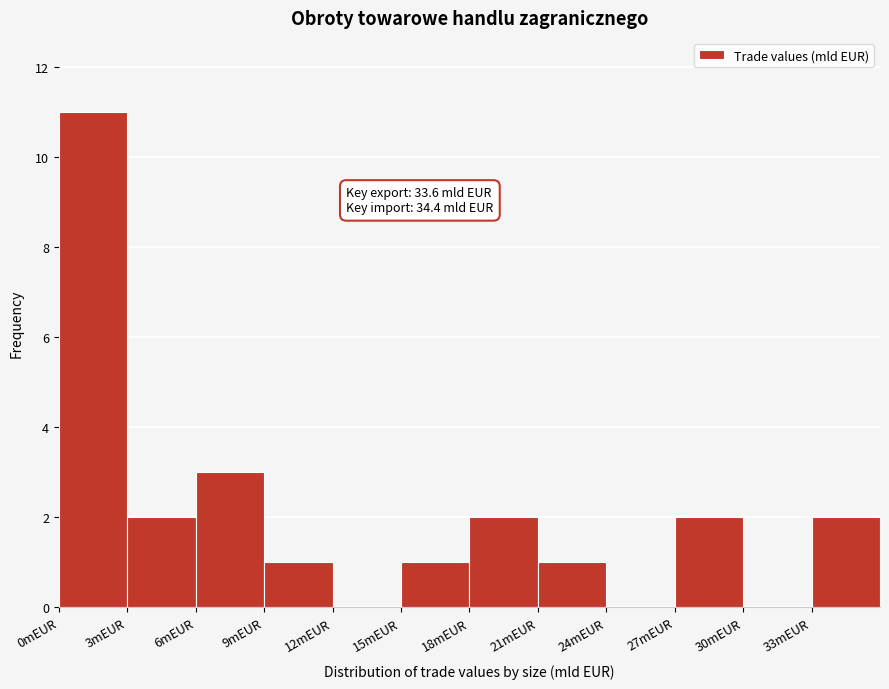

Which range on the x-axis has the tallest bar?

0 to 3